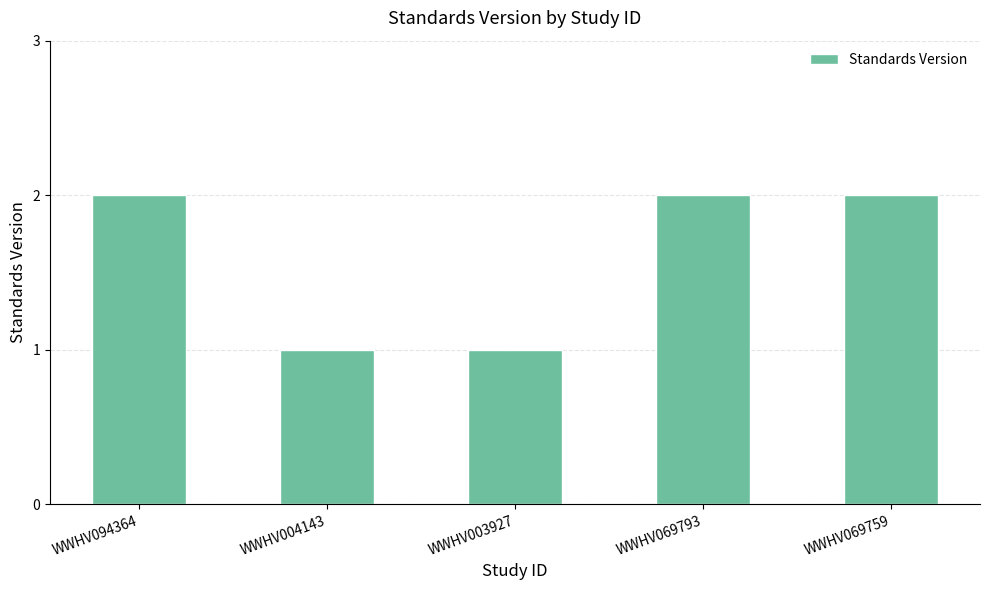

What is the average value?

2